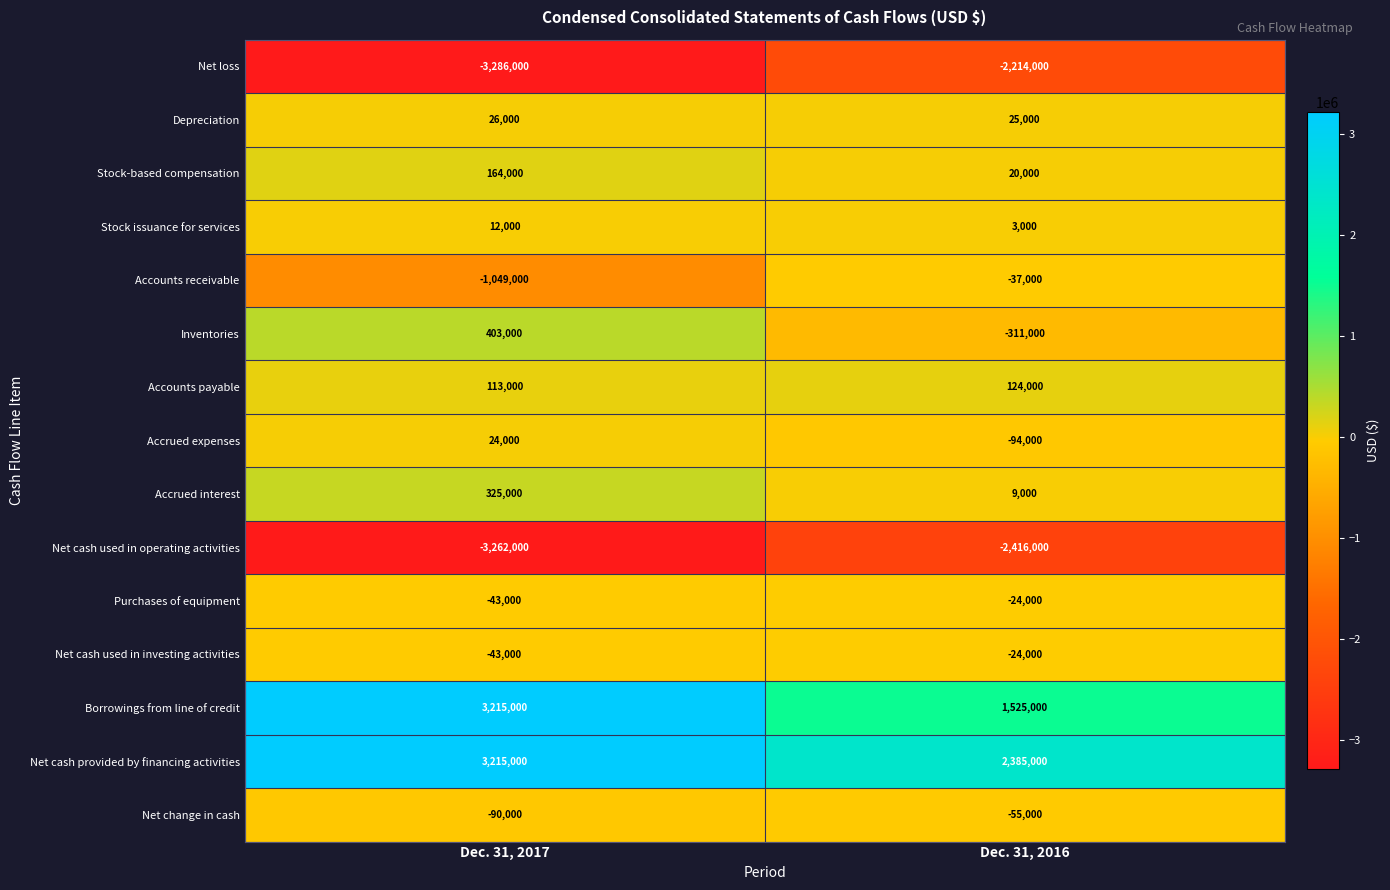

What is the sum of all Net change in cash values?

-145000